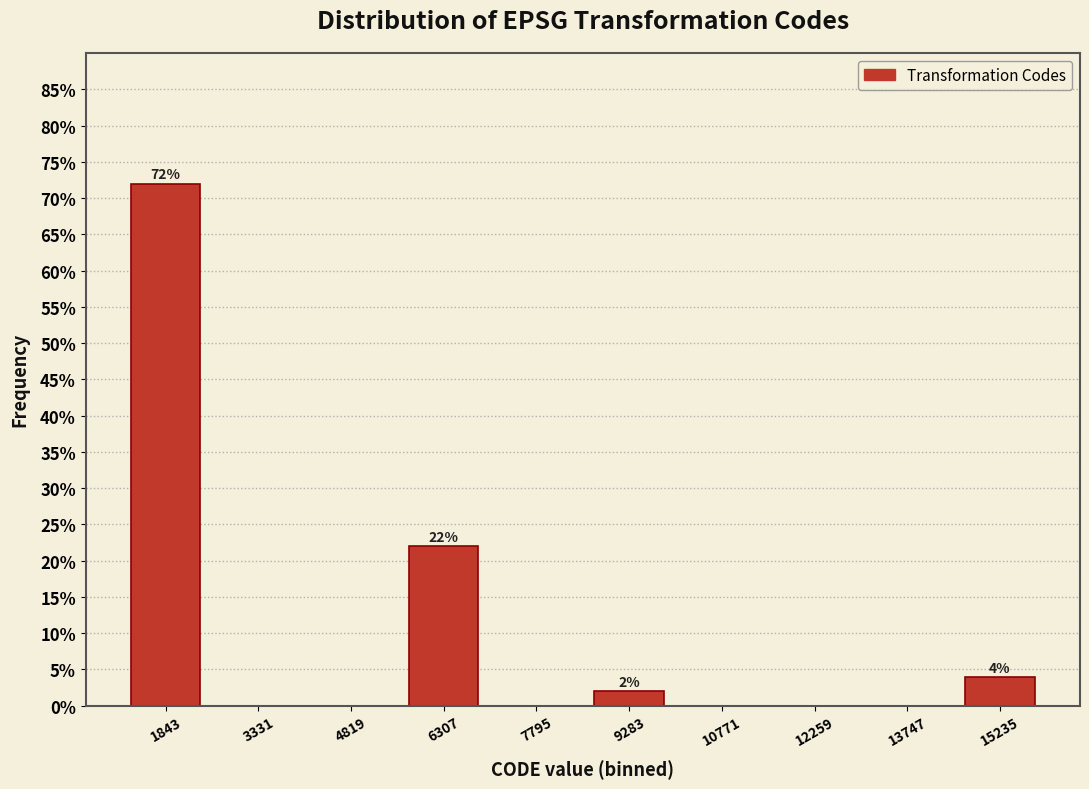

Which range on the x-axis has the tallest bar?

1200 to 2600